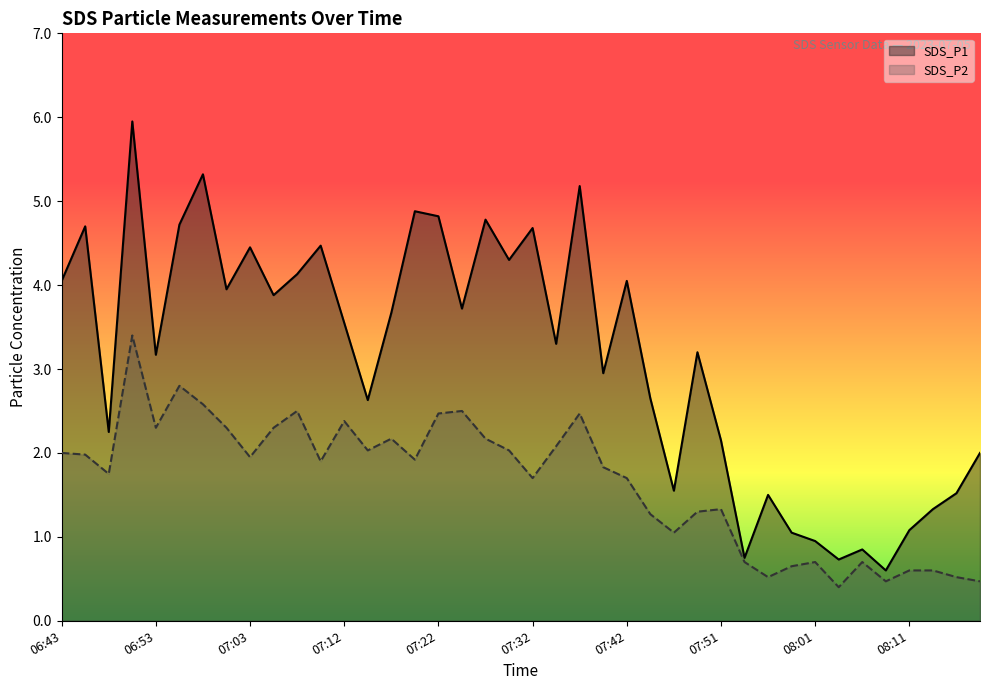

Reading left to right, transcribe all the data shown in this chart.

SDS_P1: 4.0	4.7	2.2	6.0	3.2	4.7	5.3	4.0	4.5	3.9	4.1	4.5	3.5	2.6	3.7	4.9	4.8	3.7	4.8	4.3	4.7	3.3	5.2	3.0	4.0	2.6	1.6	3.2	2.1	0.8	1.5	1.1	0.9	0.7	0.8	0.6	1.1	1.3	1.5	2.0
SDS_P2: 2.0	2.0	1.8	3.4	2.3	2.8	2.6	2.3	1.9	2.3	2.5	1.9	2.4	2.0	2.2	1.9	2.5	2.5	2.2	2.0	1.7	2.1	2.5	1.8	1.7	1.3	1.1	1.3	1.3	0.7	0.5	0.7	0.7	0.4	0.7	0.5	0.6	0.6	0.5	0.5